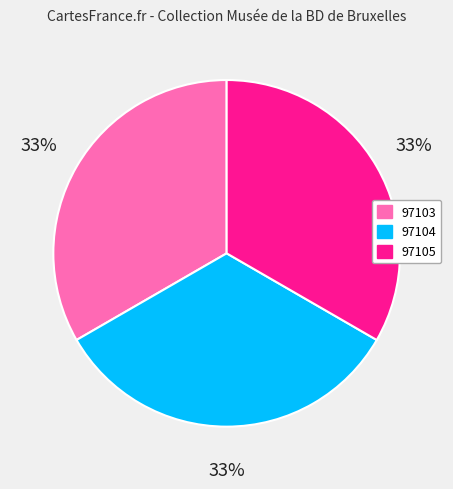

What percentage is the 97104 slice, to the nearest percent?

33%